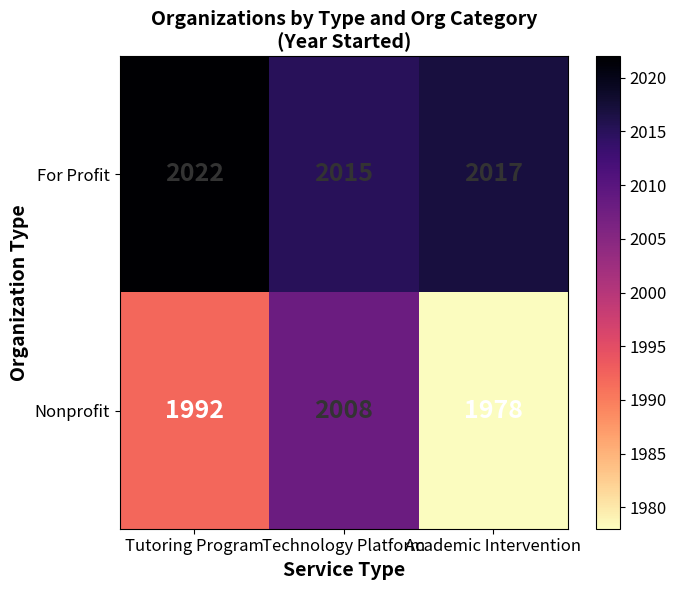

What value does the Nonprofit series have at Academic Intervention, to the nearest 10?

1980